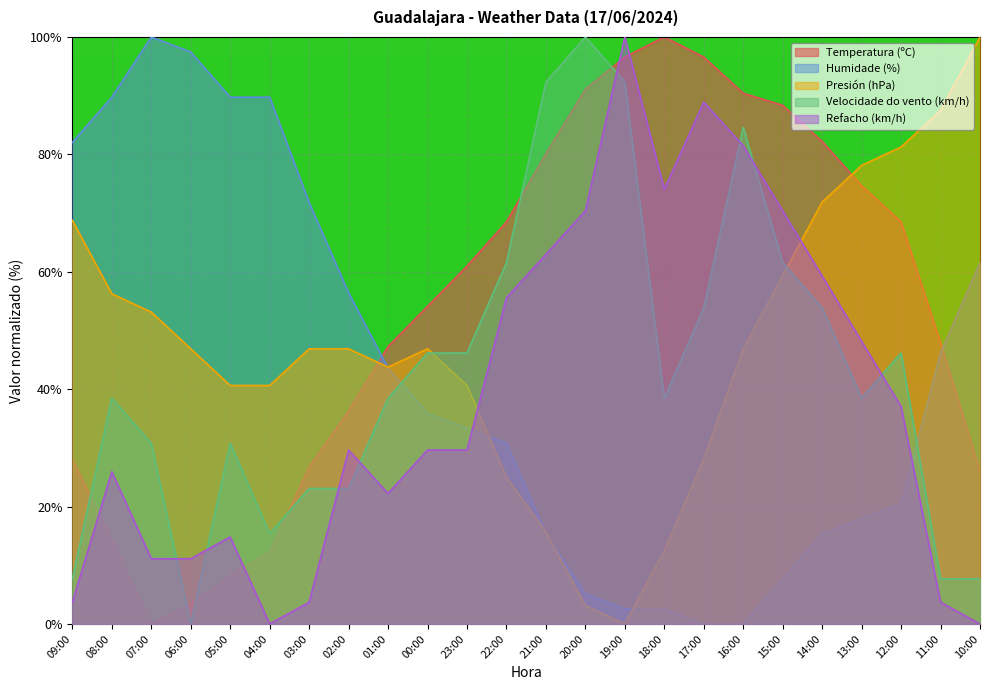

True or false: Refacho (km/h) has a value of 112.8 at 15:00.

False